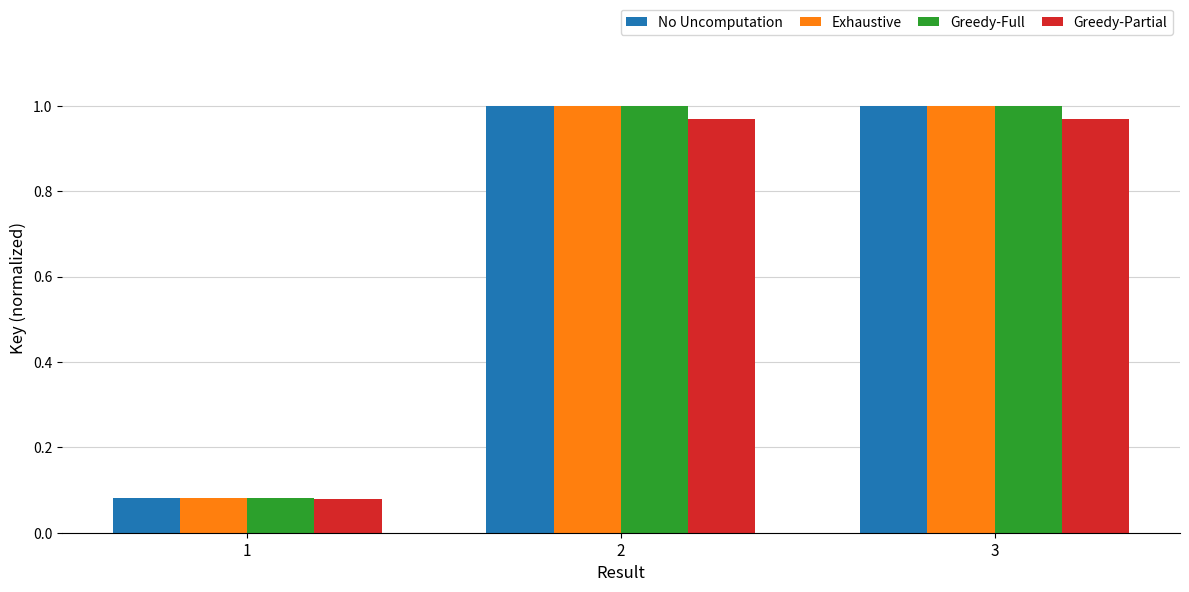

How many groups of bars are there?

3